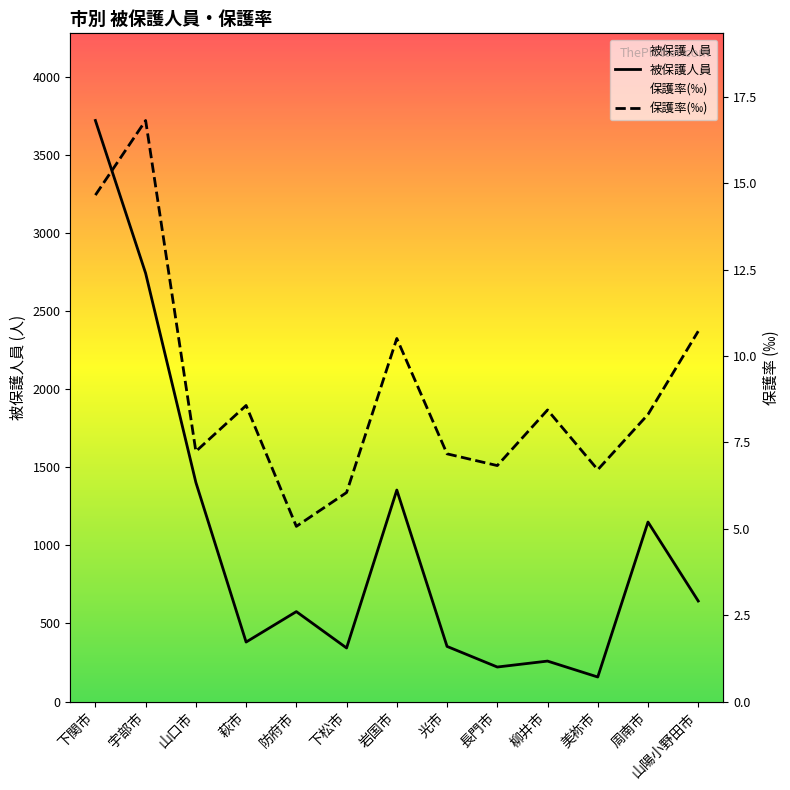

What is the label of the 13th point from the right?

下関市